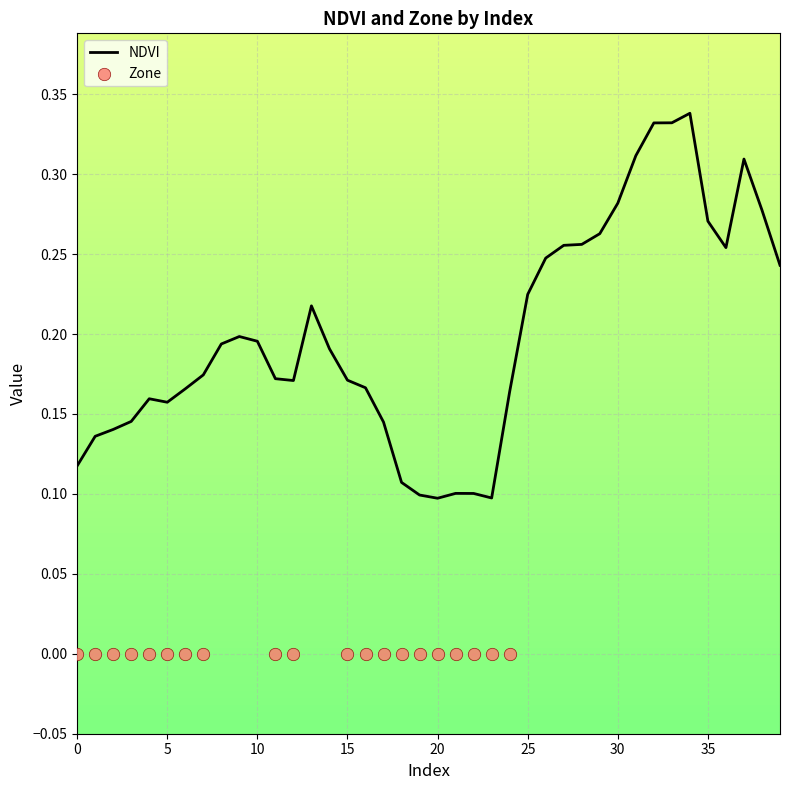

At how many categories does at least one series exceed 0?

40